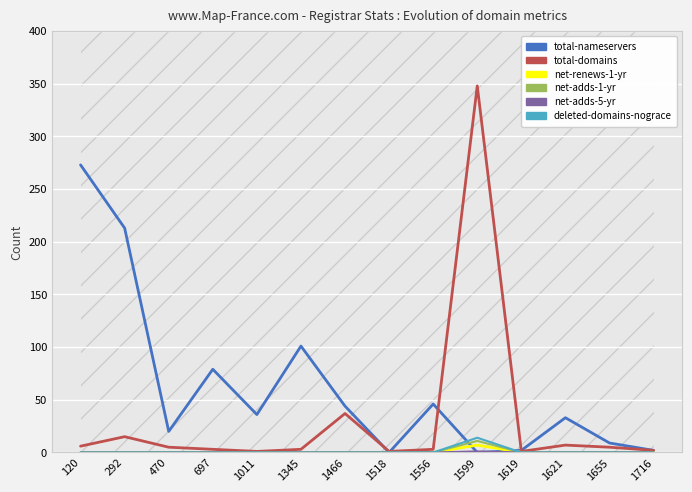

Is it true that net-renews-1-yr equals 4 at 1518?

False